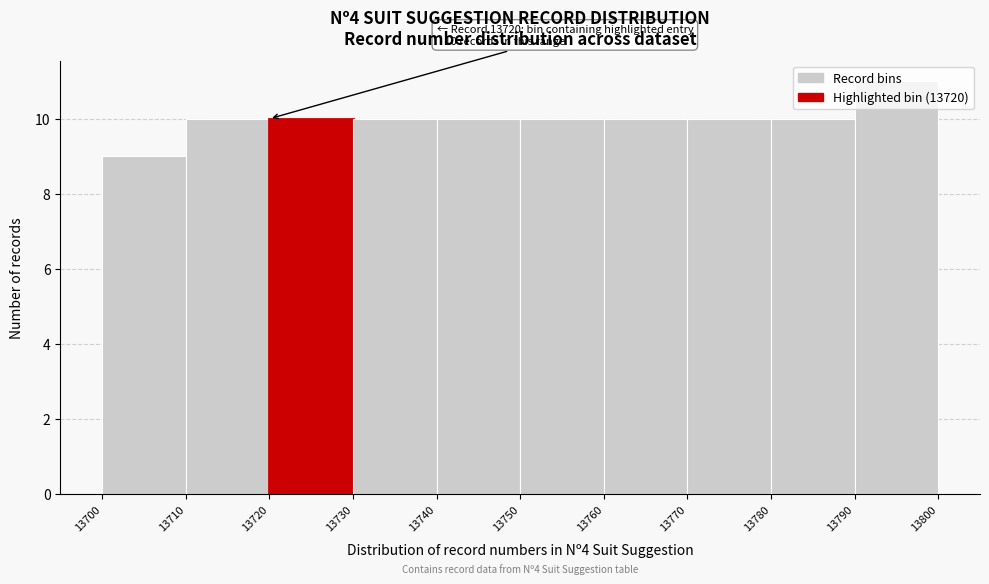

Over which range of the x-axis is the bar tallest?

13790 to 13800